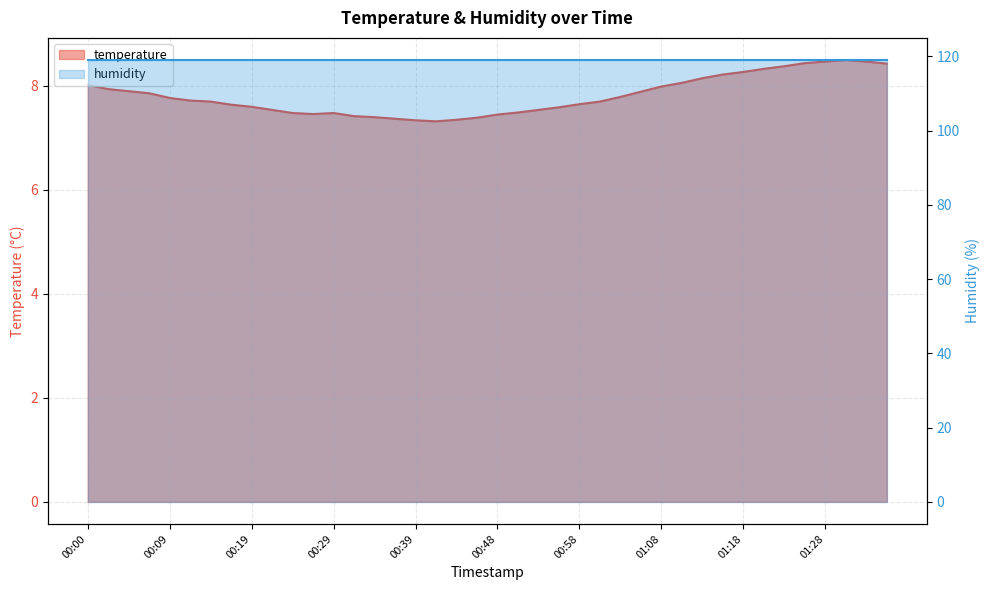

What is the label of the 10th point from the left?

00:22